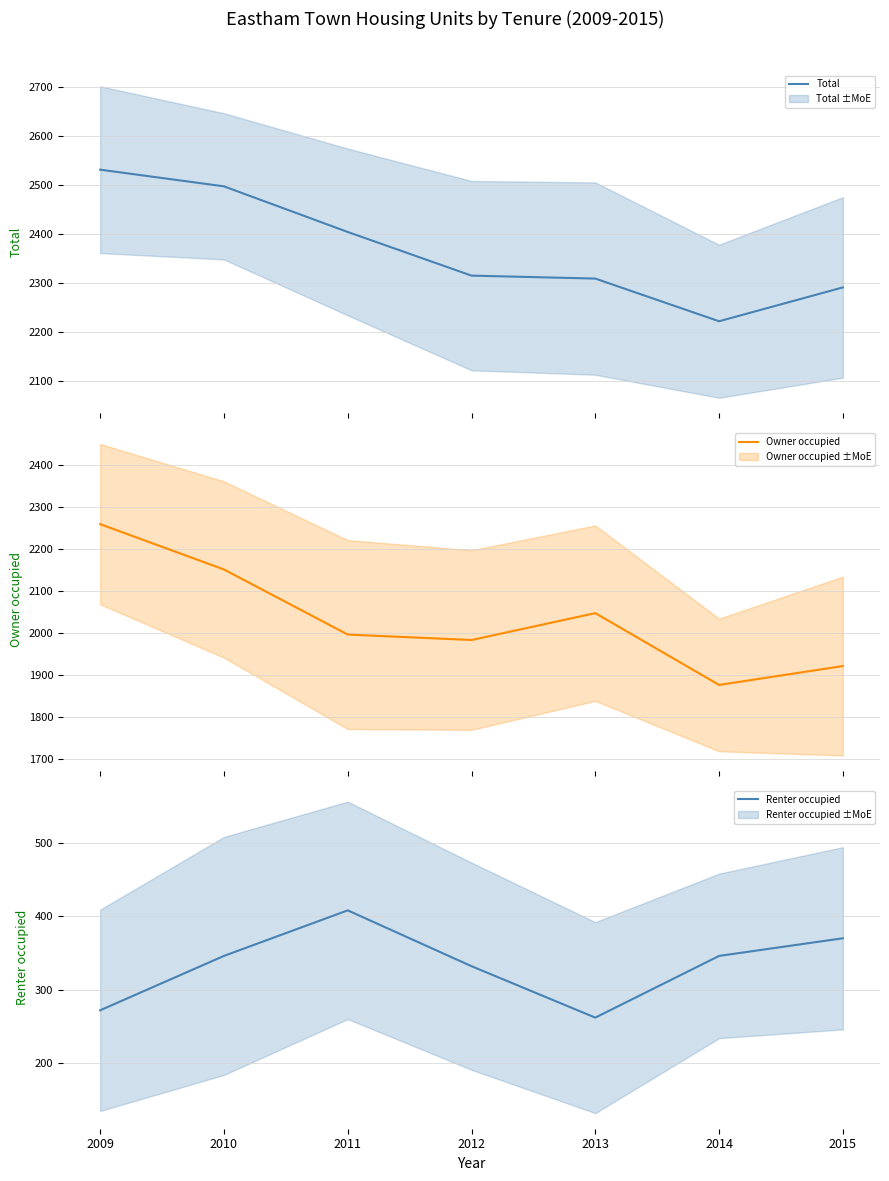

List the series in order of their peak value, highest first.

Total (mean), Owner occupied (mean), Renter occupied (mean)